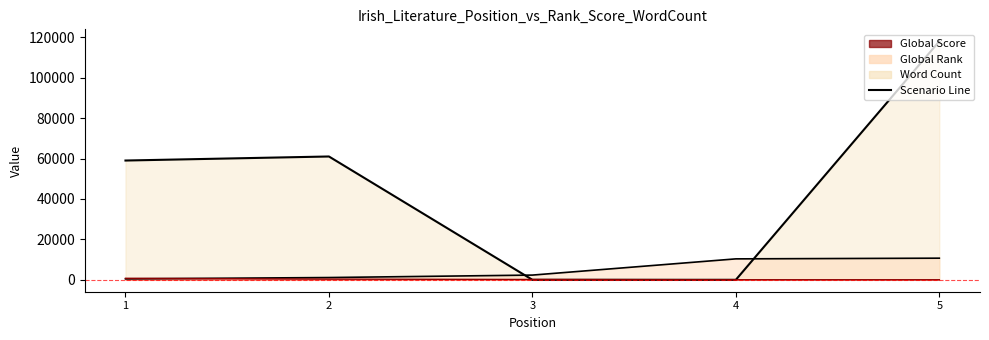

Which series changed the most between 3 and 4?

Global Rank Line